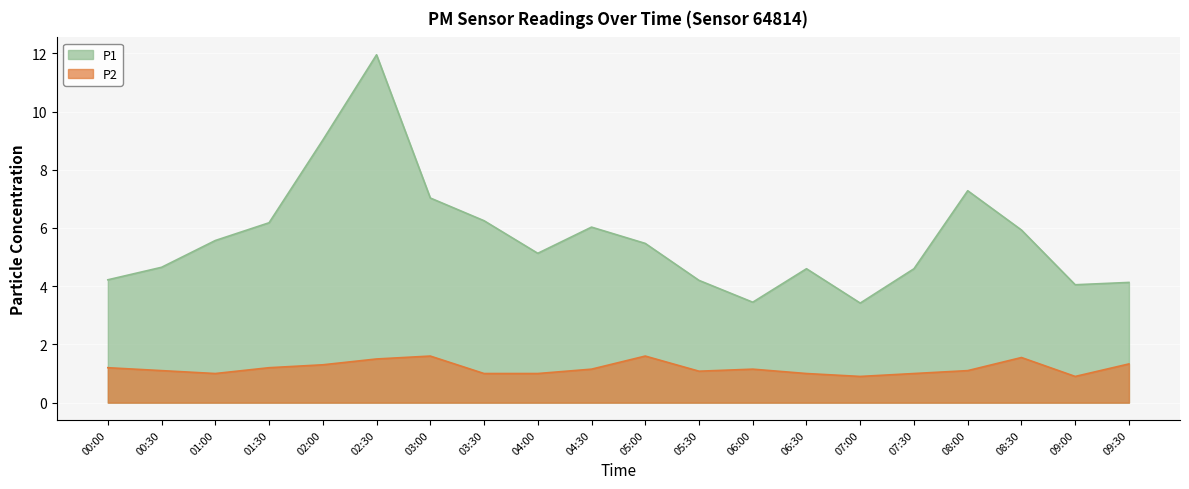

What position from the right is 03:30?

13